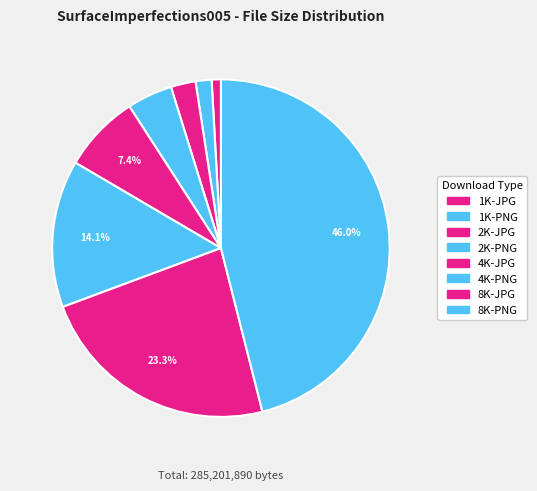

What percentage is the 1K-PNG slice, to the nearest percent?

2%